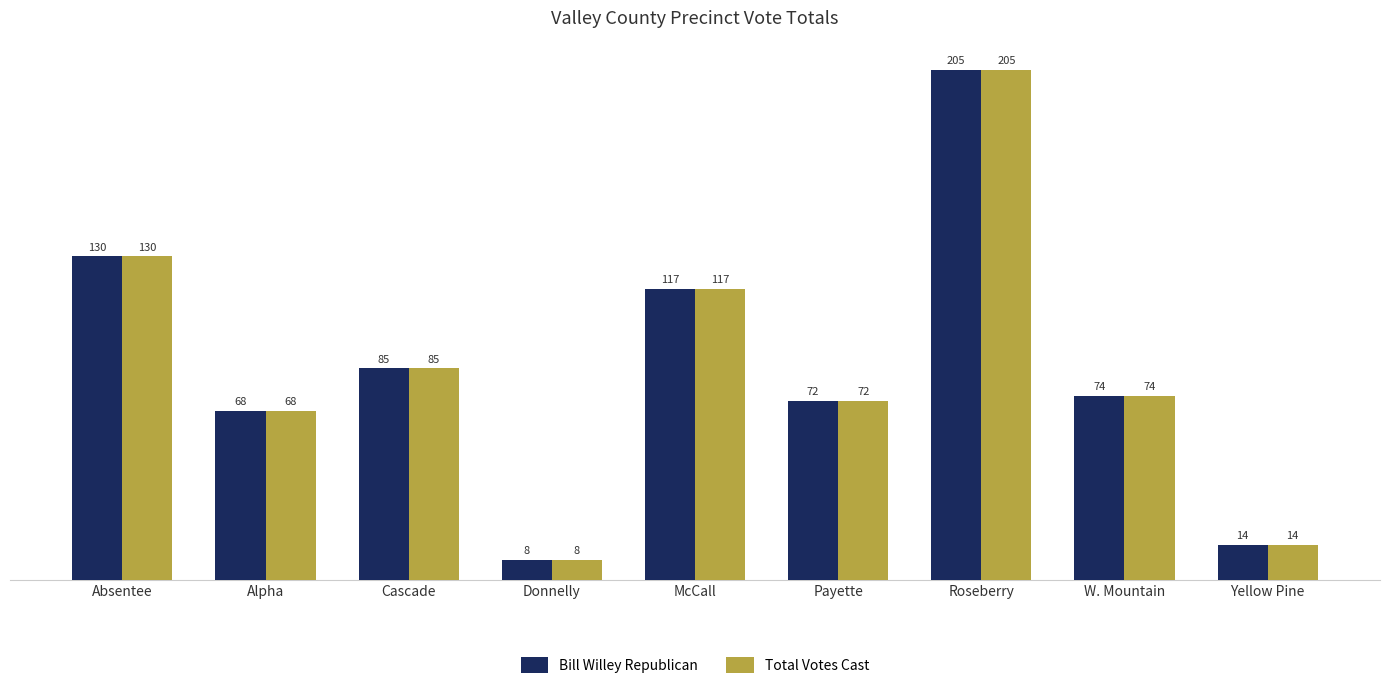

How many bars are there in total?

18